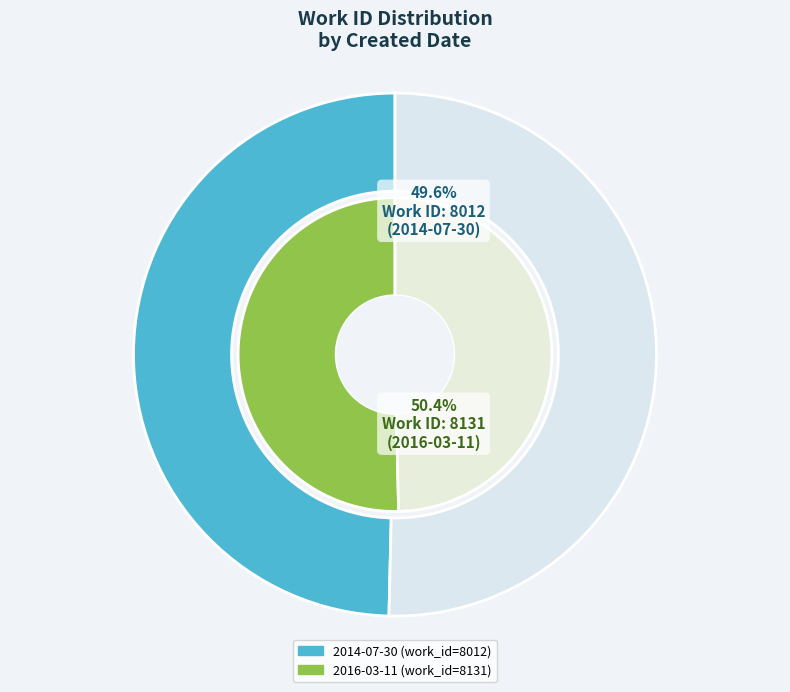

Is it true that 2014-07-30 is 35% of the pie?

False